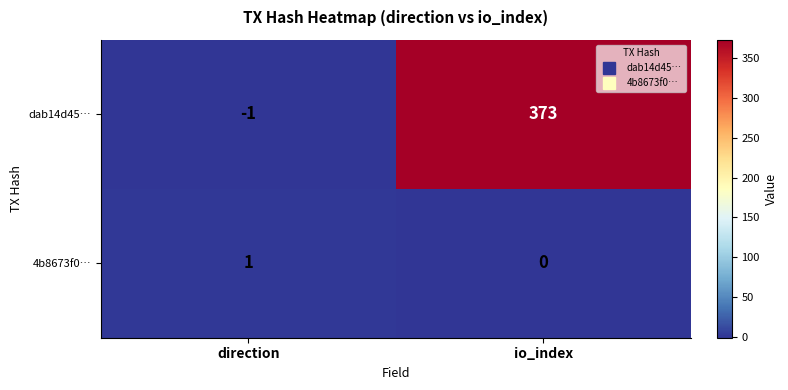

Which label corresponds to the largest value in the chart?

io_index